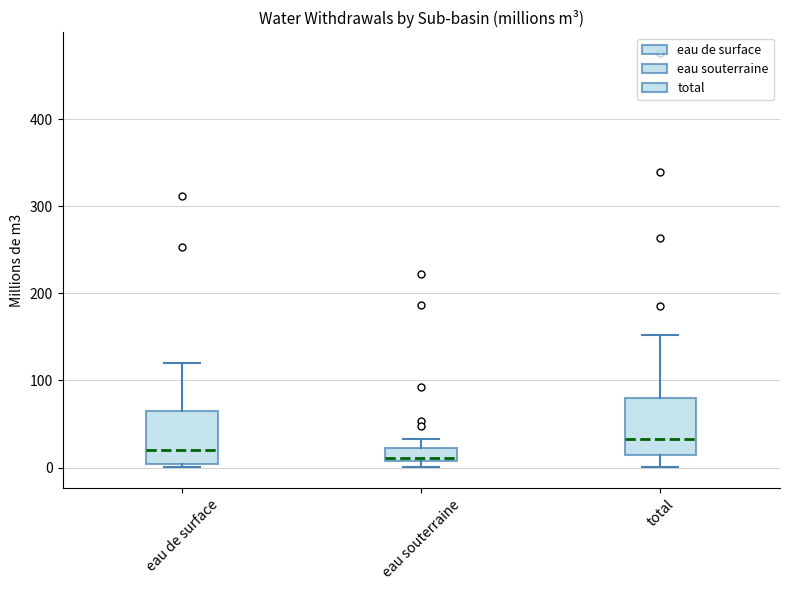

Where is the upper edge of the box for eau de surface on the y-axis? The values are not printed on the chart, so give them approximately, as read against the axis.

60